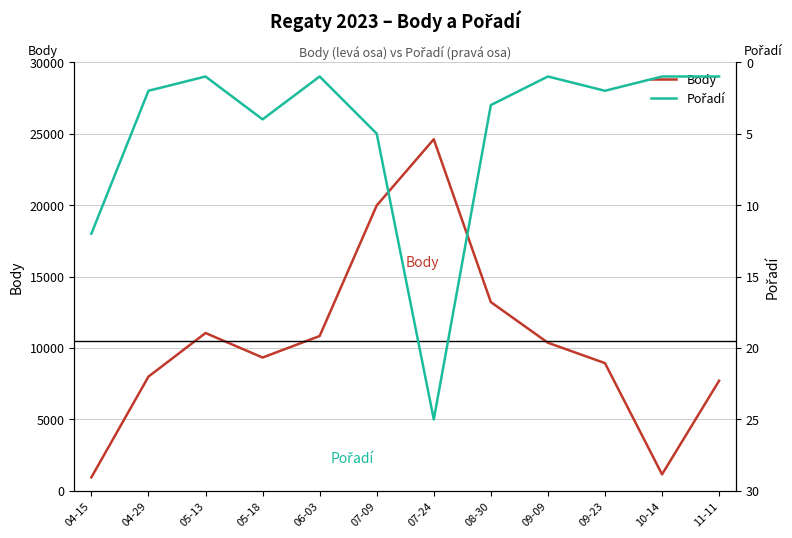

List the series in order of their overall mean, highest first.

Body, Pořadí